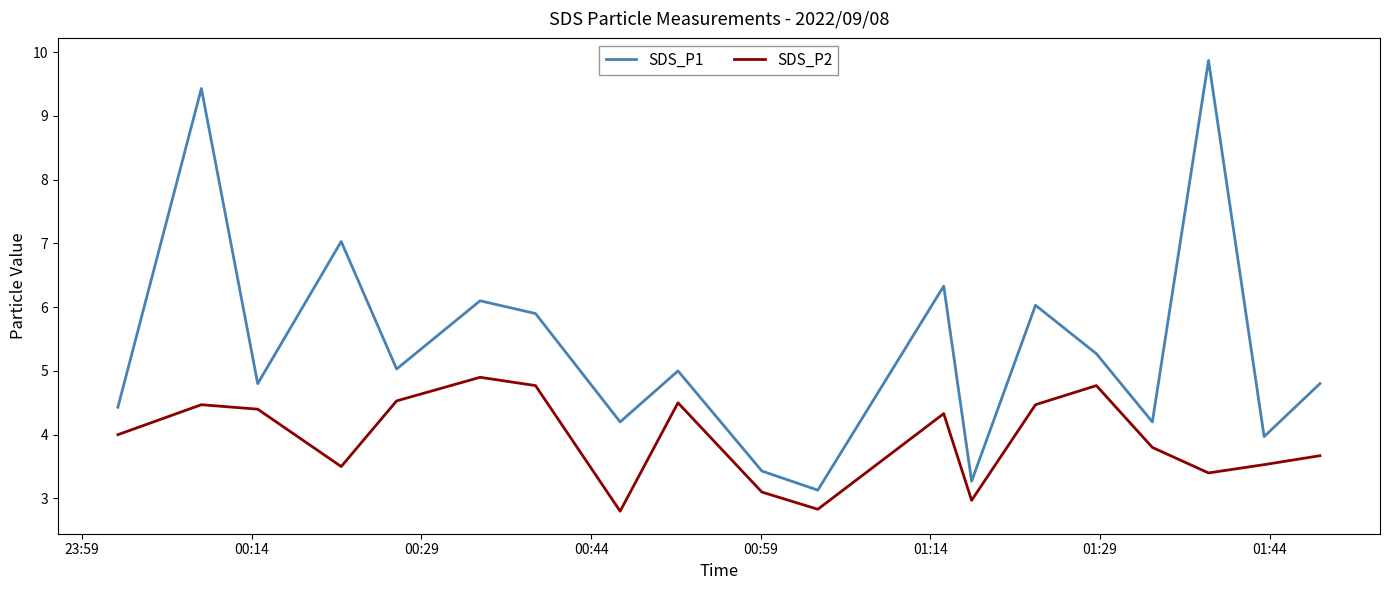

How many lines are shown in the chart?

2